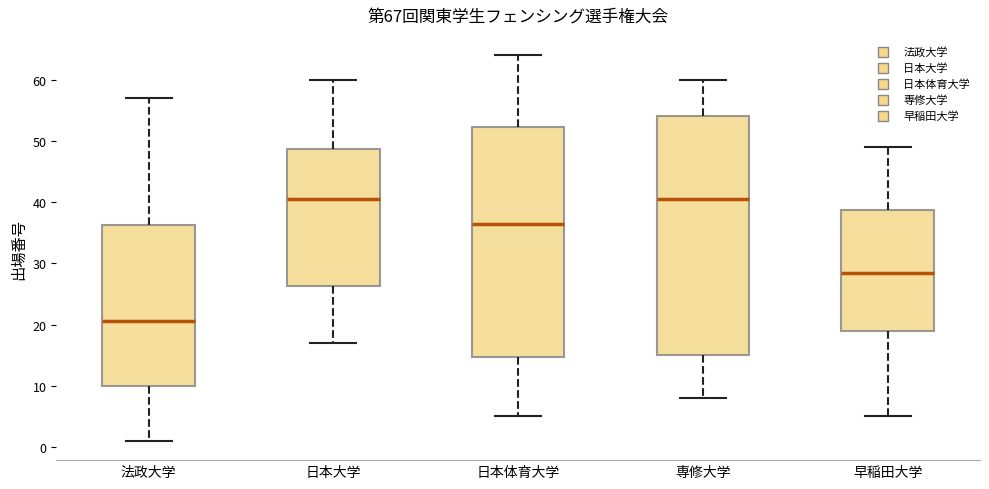

Where is the lower edge of the box for 日本大学 on the y-axis? The values are not printed on the chart, so give them approximately, as read against the axis.

26